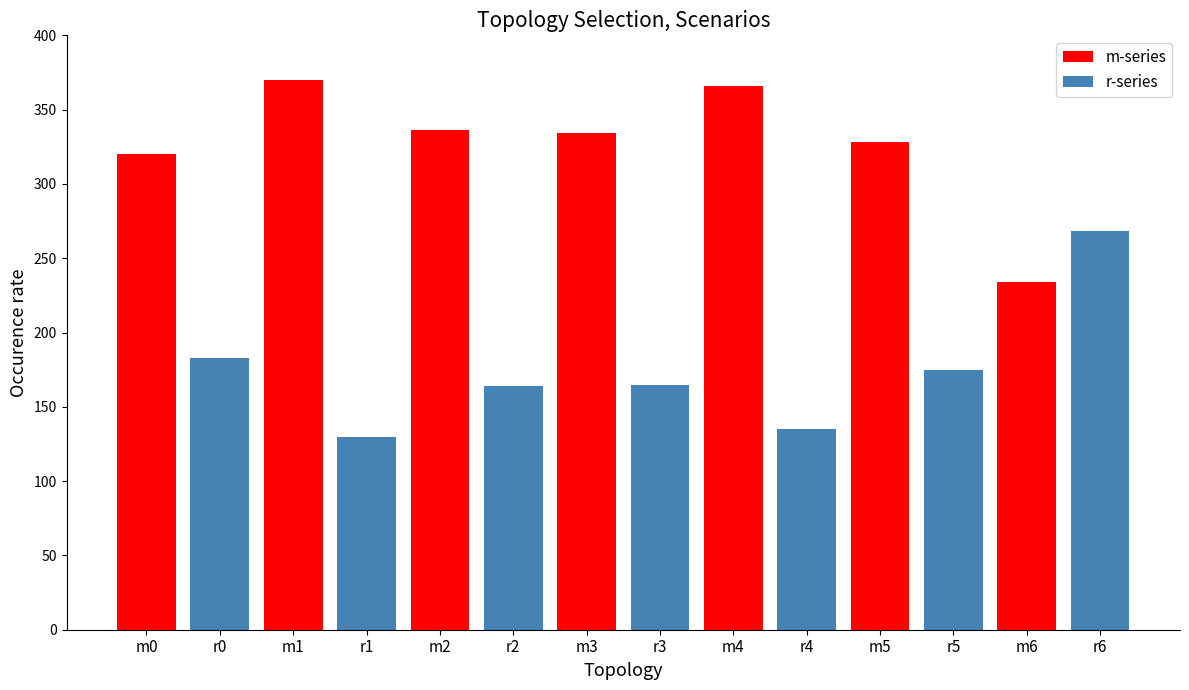

What is the label of the 3rd bar from the left?

m1